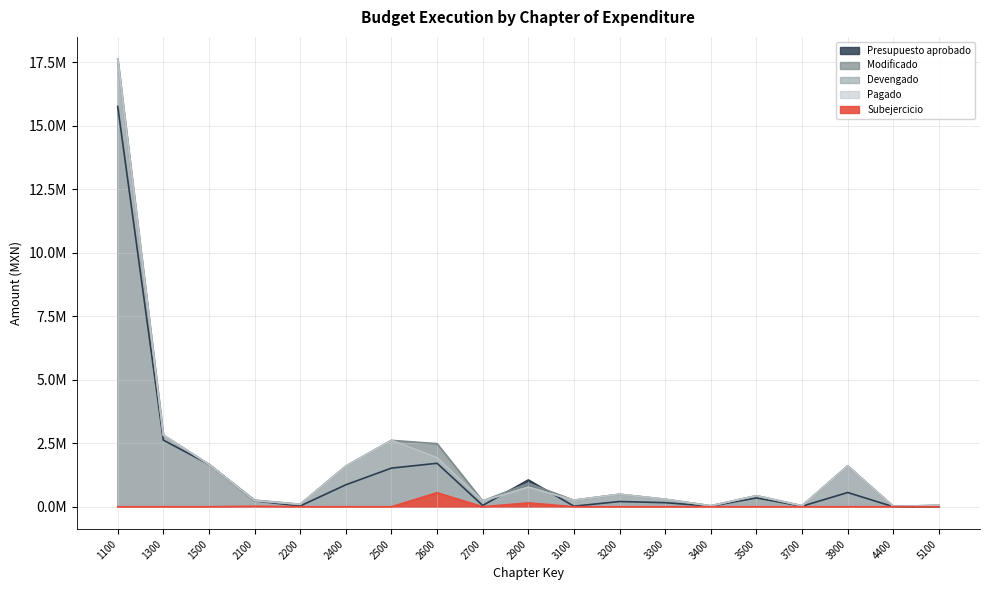

What is the total value across all series at 1300?

11077620.6